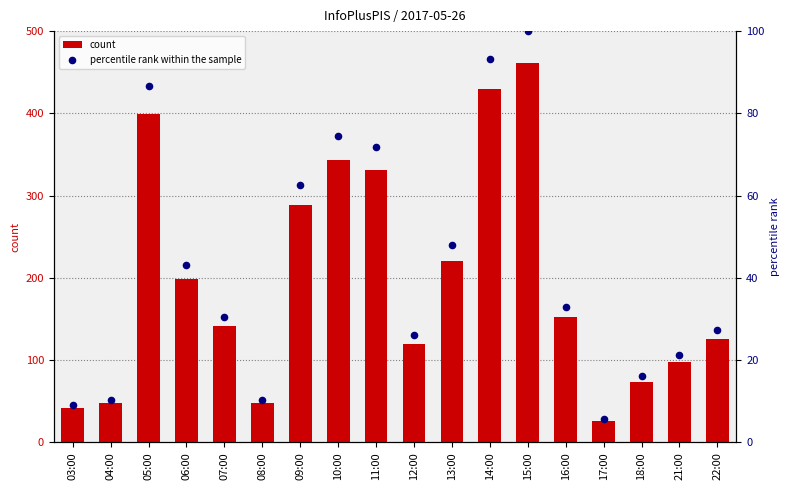

At how many categories does at least one series exceed 410?

2